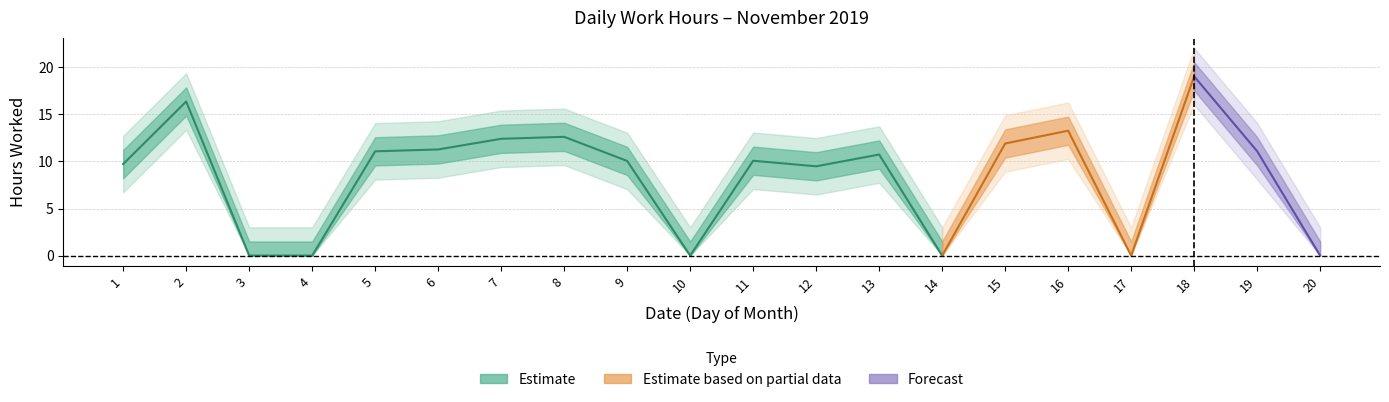

List the labels in order of value, smallest first.

3, 4, 10, 14, 17, 20, 12, 1, 9, 11, 13, 5, 19, 6, 15, 7, 8, 16, 2, 18